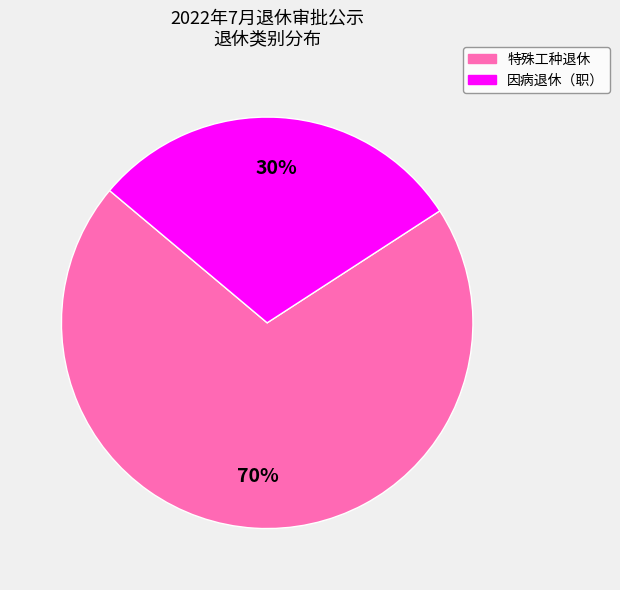

To the nearest percent, what is the combined percentage of 特殊工种退休 and 因病退休（职）?

100%